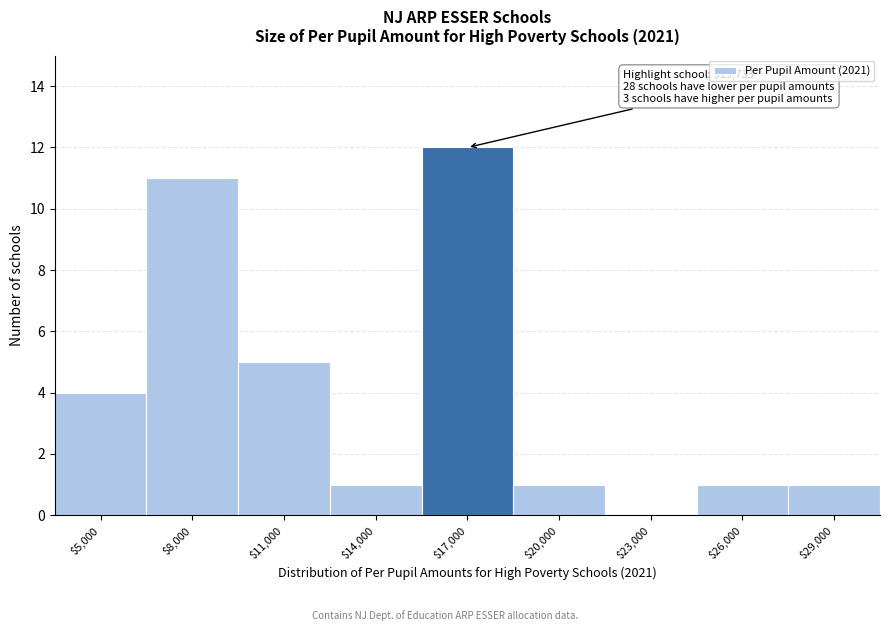

What is the maximum value shown in the chart?

12